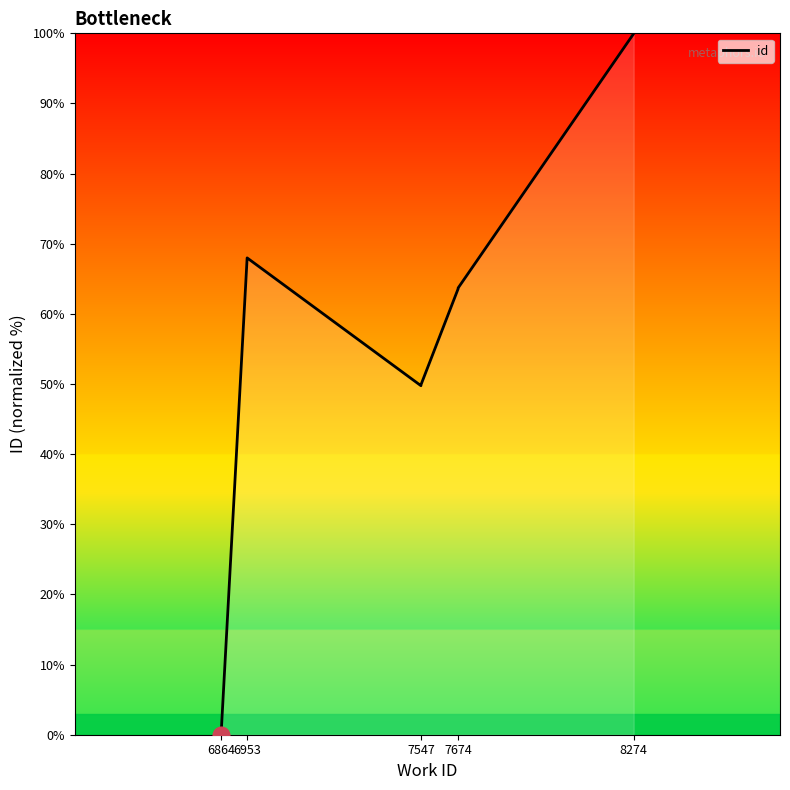

At which category does the data reach its first local peak?

6953